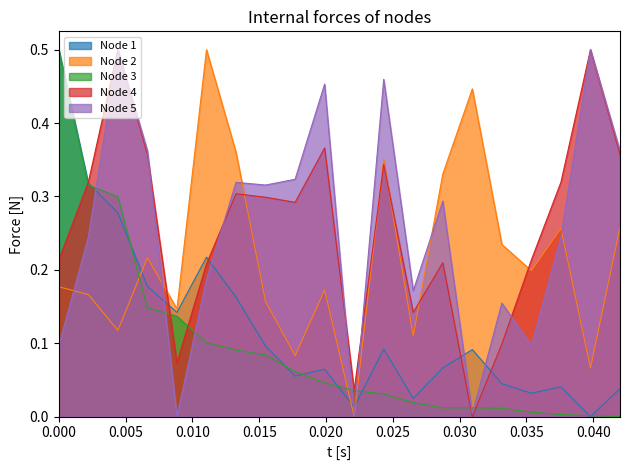

Rank the series at 20 from highest to lowest value.

Node 5, Node 4, Node 2, Node 1, Node 3